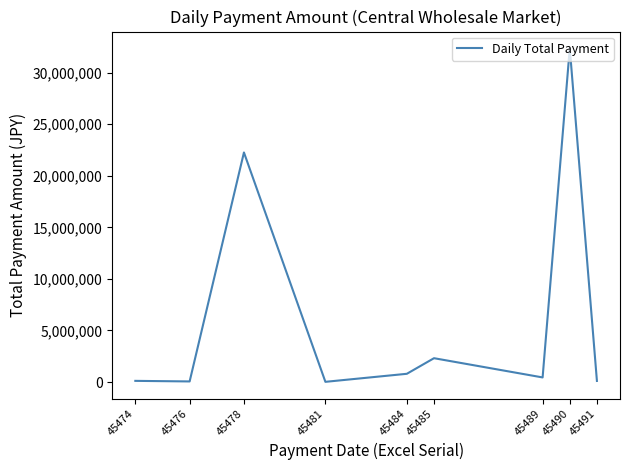

What is the maximum value shown in the chart?

32374914